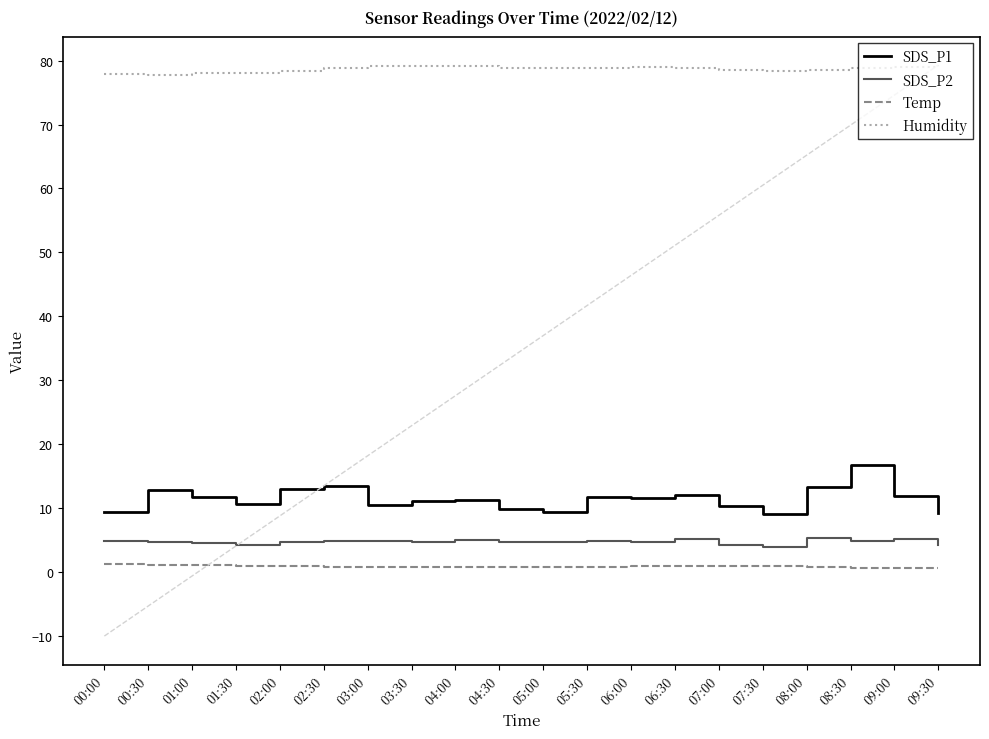

What are all the series names shown in the legend?

SDS_P1, SDS_P2, Temp, Humidity